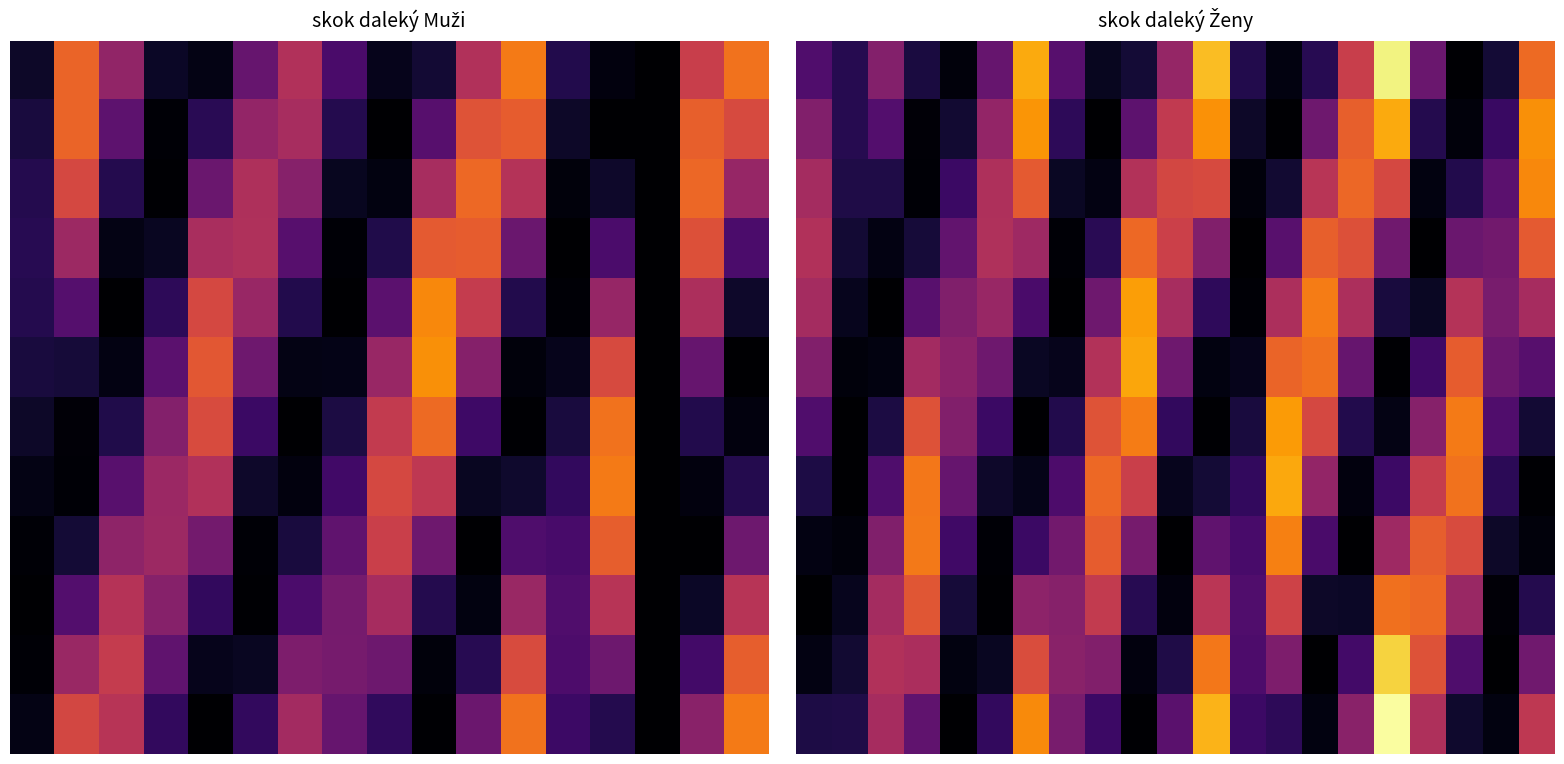

At which category is the sum across all series the highest?

16